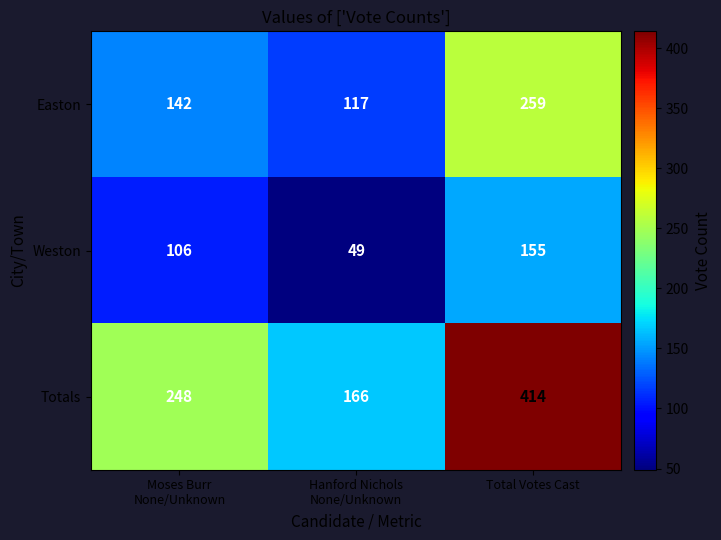

What is the highest value of the Weston series?

155